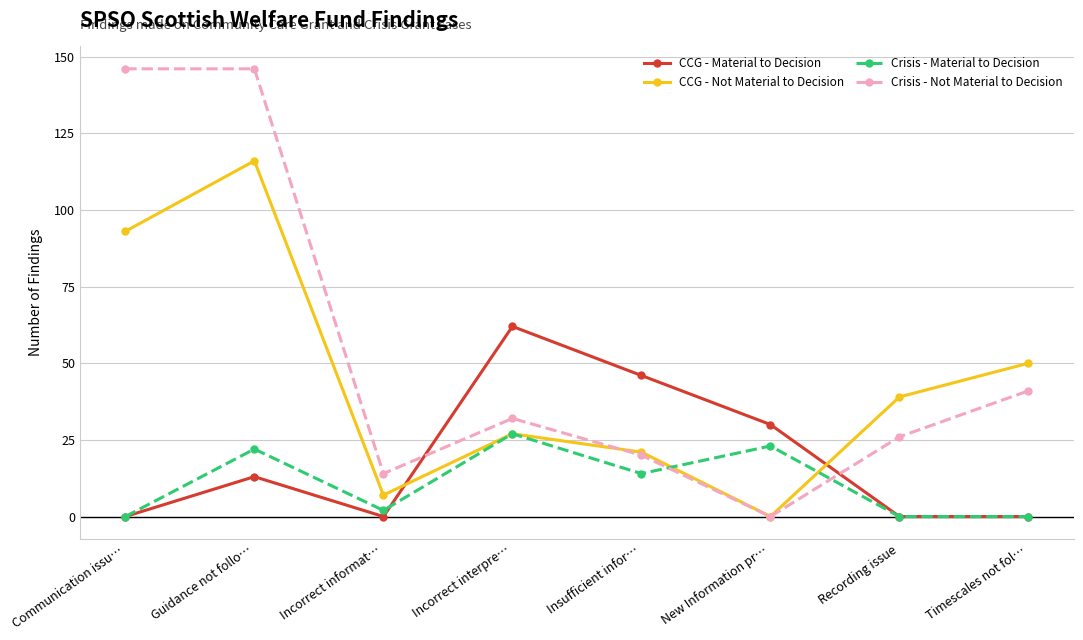

What is the total value across all series at Guidance not follo…?

297